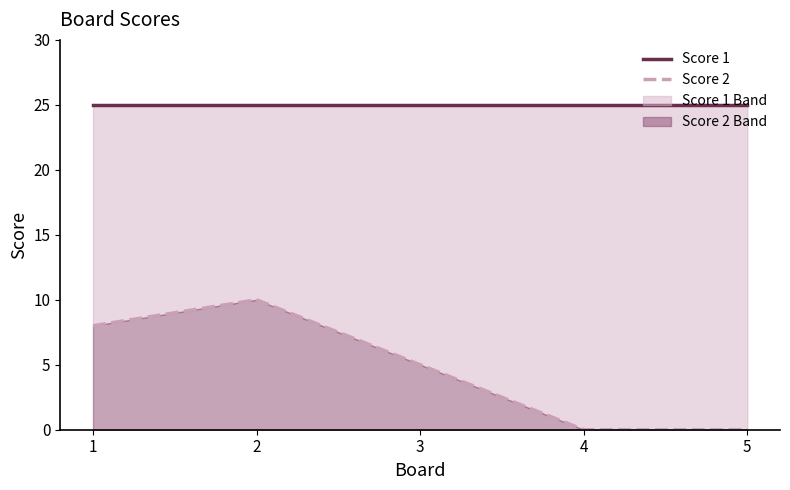

Is it true that Score 1 equals 13 at 5?

False